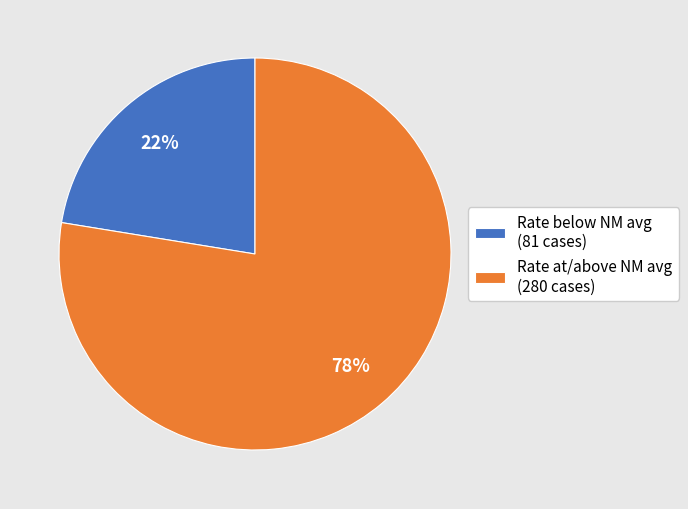

The Rate at/above NM avg (280 cases) slice represents 78% of the pie. True or false?

True